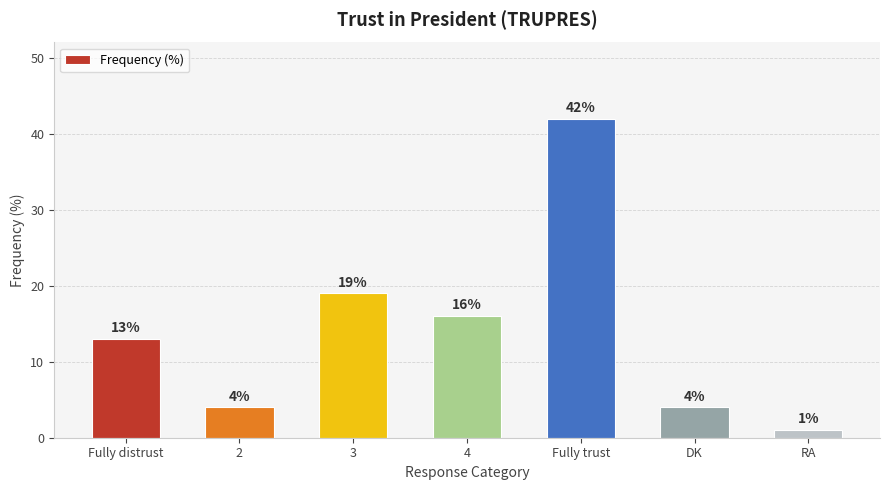

Count the number of data series in this chart.

1